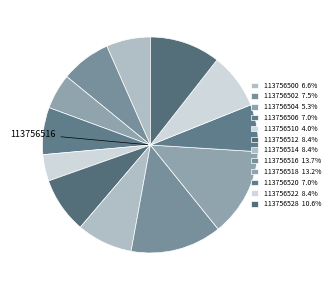

Which category has the smallest portion of the pie?

113756510